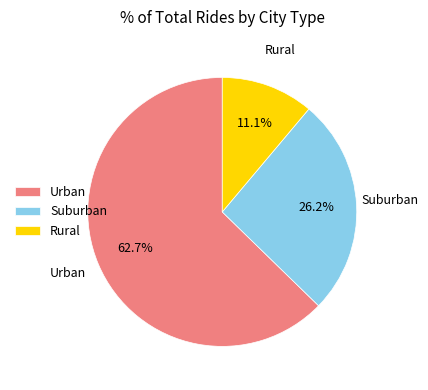

How many slices are in this pie chart?

3